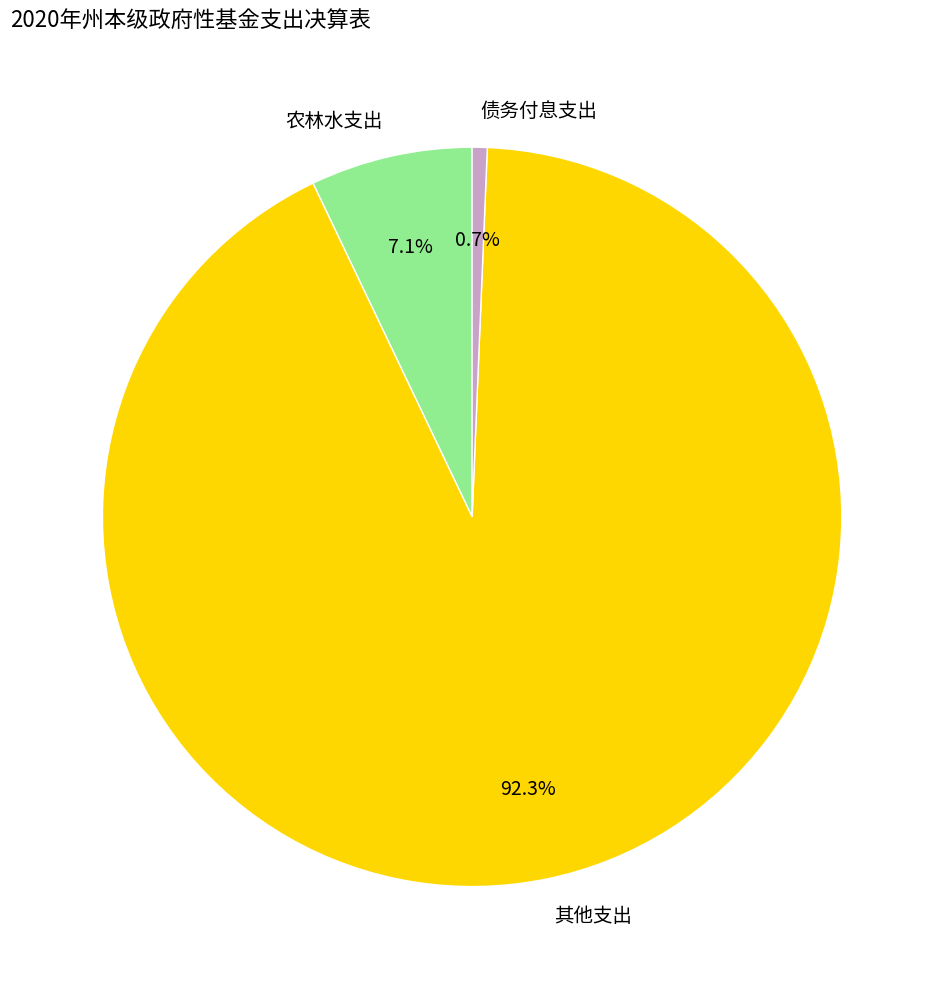

Which has a higher value, 其他支出 or 债务付息支出?

其他支出